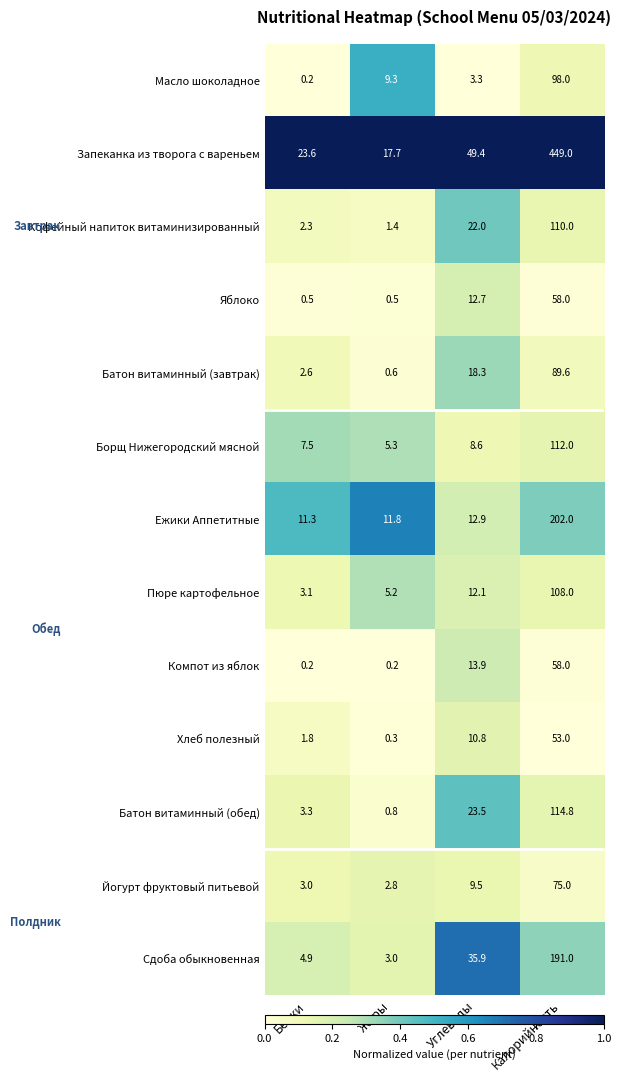

Which series has the largest total across all categories?

Запеканка из творога с вареньем